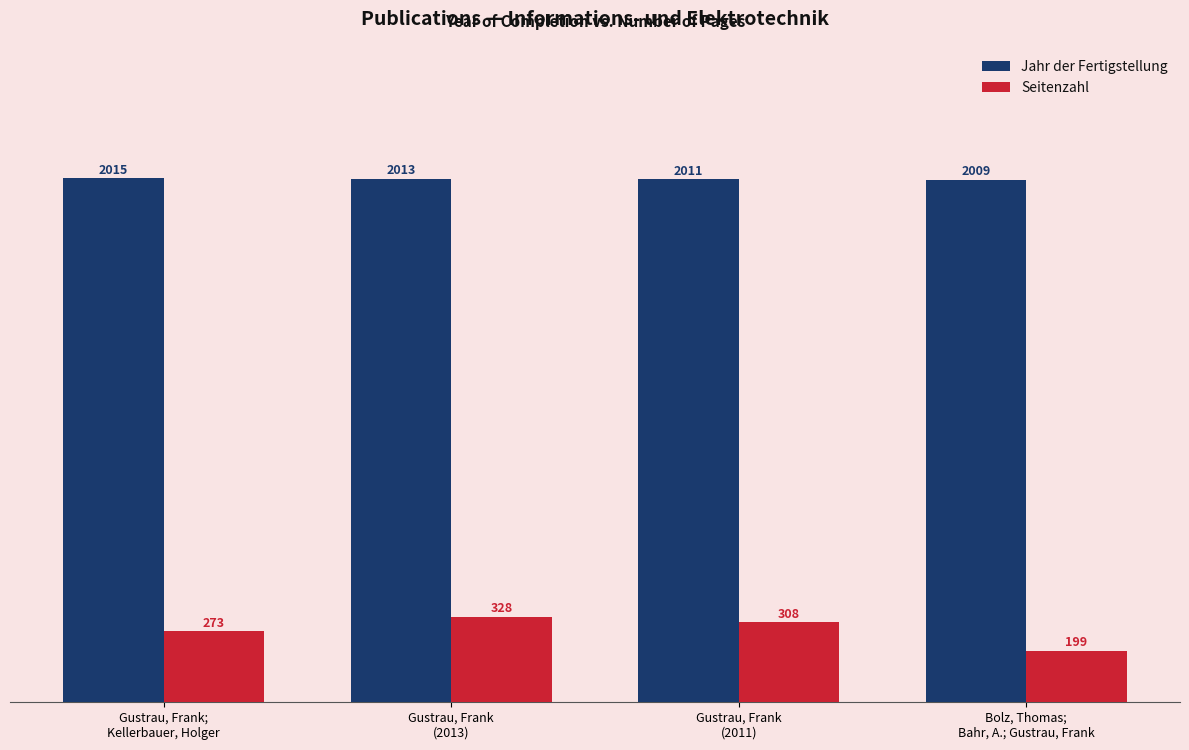

At which category is the sum across all series the highest?

Gustrau, Frank
(2013)